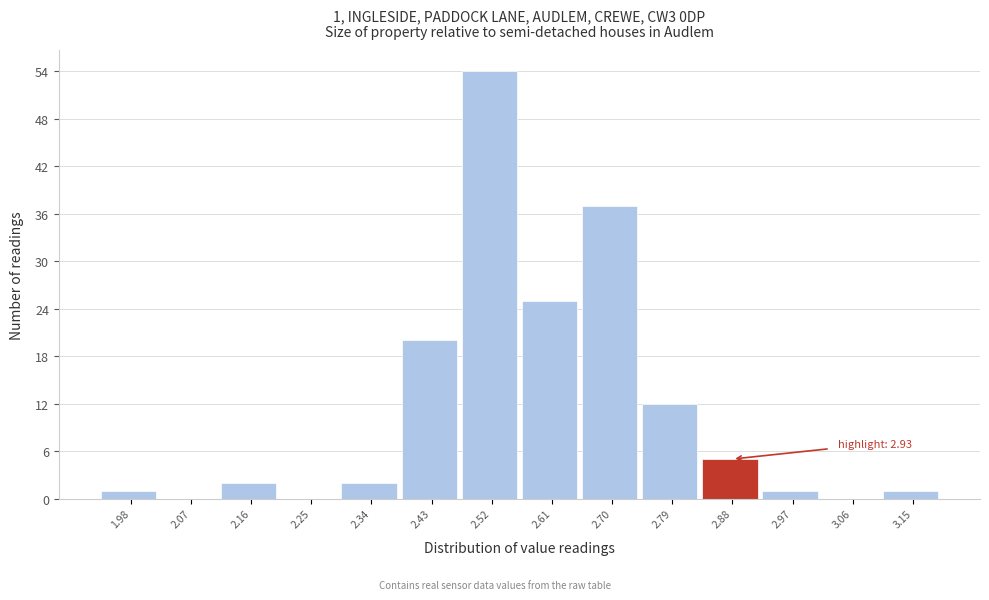

Reading left to right, list all the values displayed in this chart.

1.98=1	2.07=0	2.16=2	2.25=0	2.34=2	2.43=20	2.52=54	2.61=25	2.70=37	2.79=12	2.88=5	2.97=1	3.06=0	3.15=1